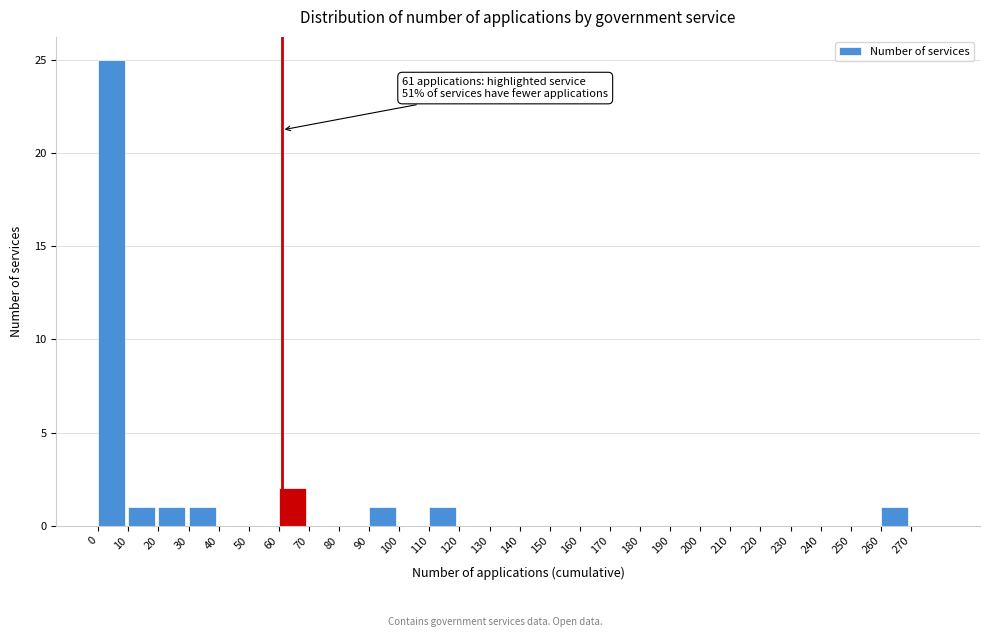

Which range on the x-axis has the tallest bar?

0 to 10